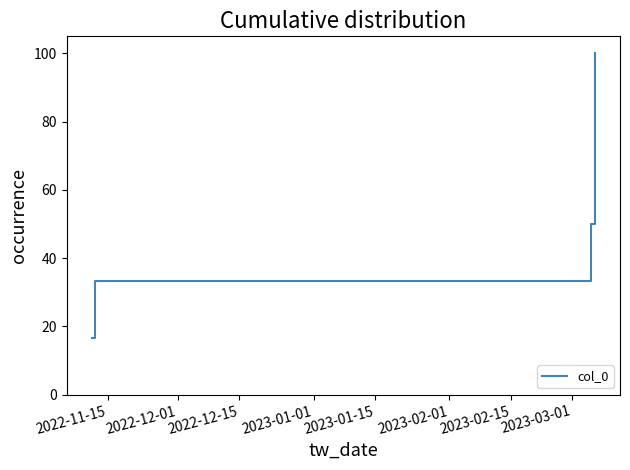

Reading left to right, what are all the values shown in this chart?

16.7	33.3	50.0	66.7	83.3	100.0